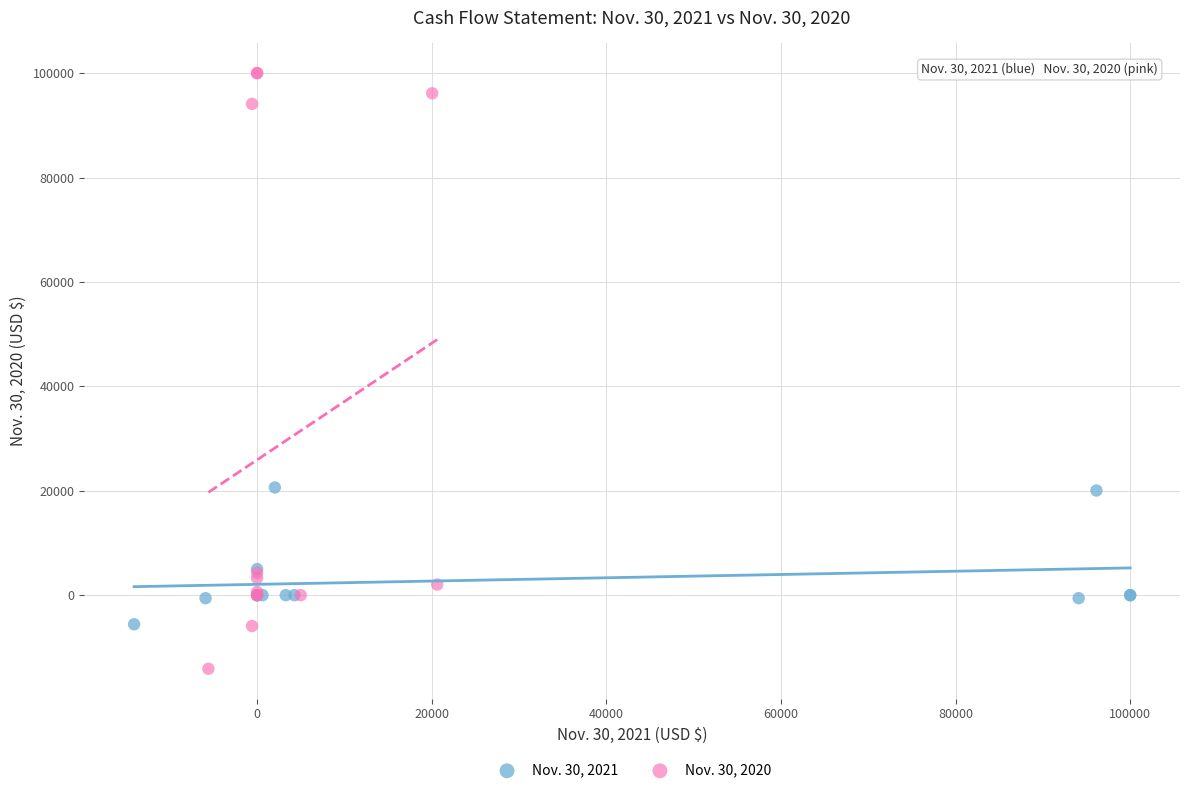

Which series has the largest Y range (max minus min)?

Nov. 30, 2020